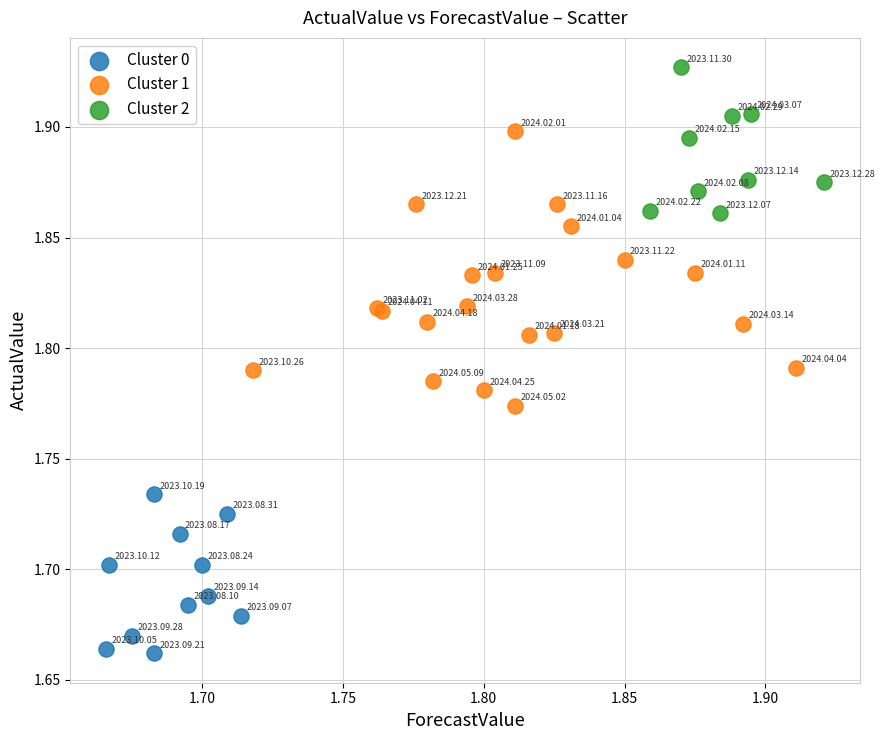

Which series has the largest Y range (max minus min)?

Cluster 1